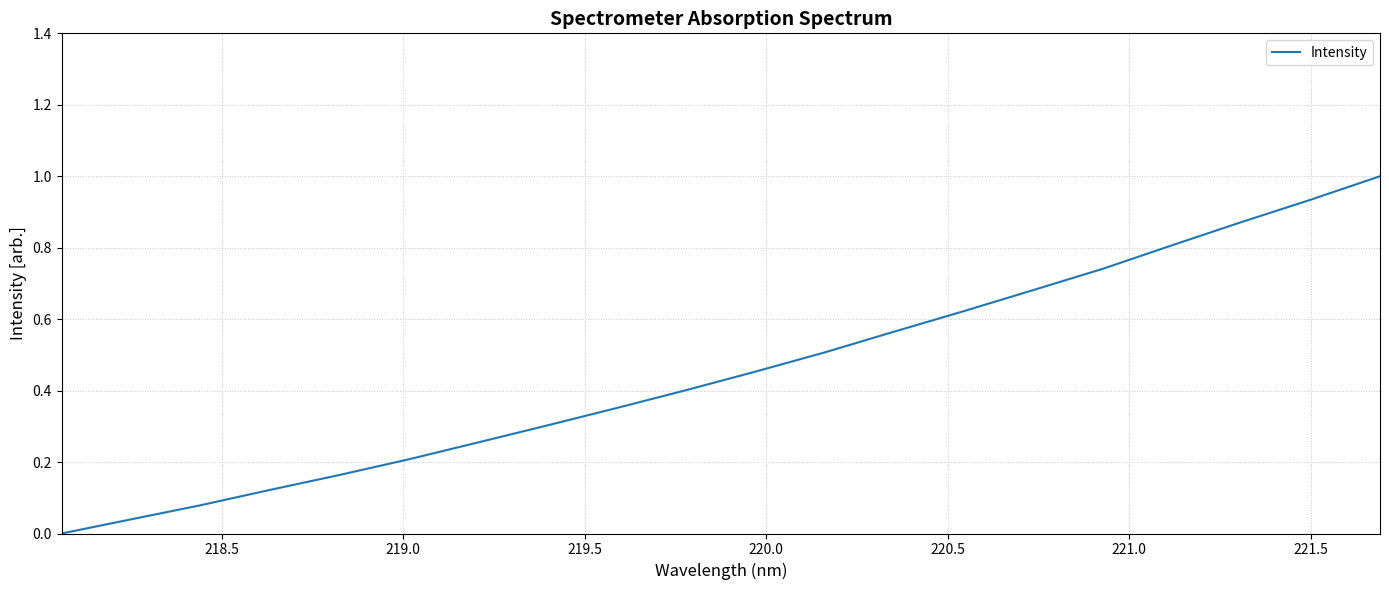

What is the maximum value shown in the chart?

1.0